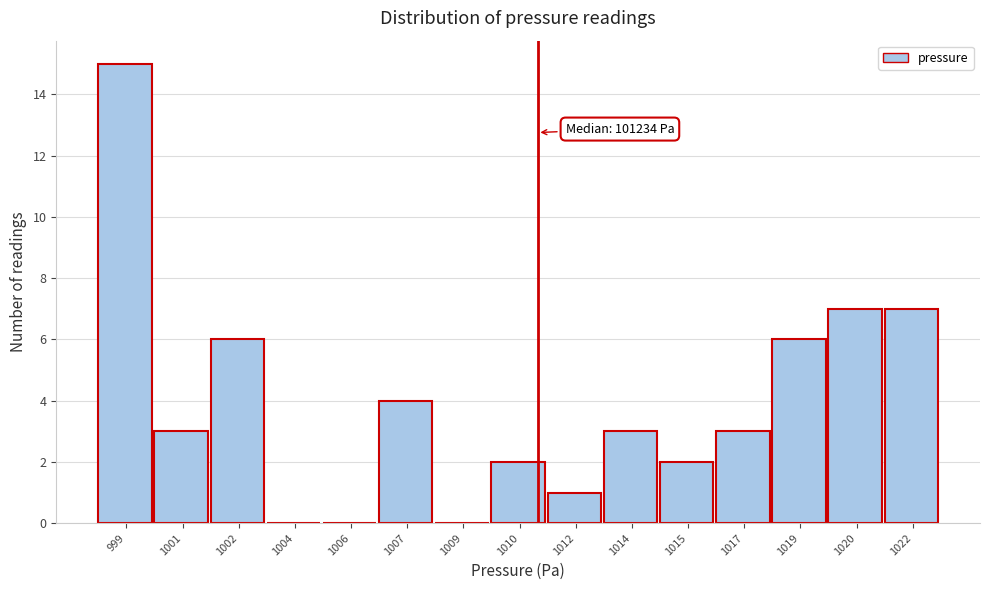

Reading left to right, list all the values displayed in this chart.

999=15	1001=3	1002=6	1004=0	1006=0	1007=4	1009=0	1010=2	1012=1	1014=3	1015=2	1017=3	1019=6	1020=7	1022=7